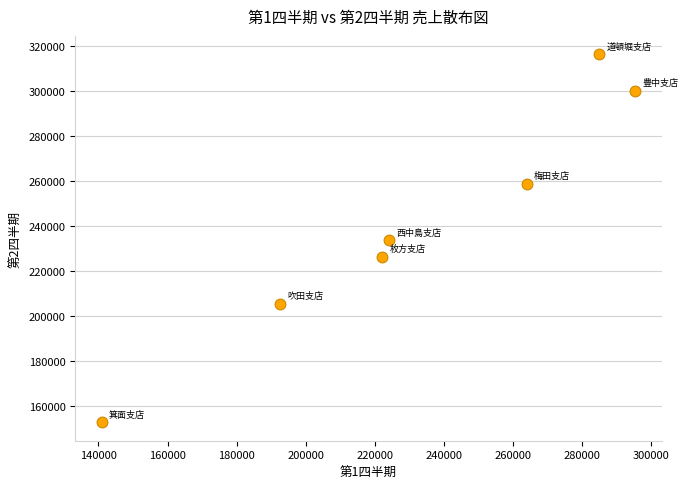

What is the average Y value?

242014